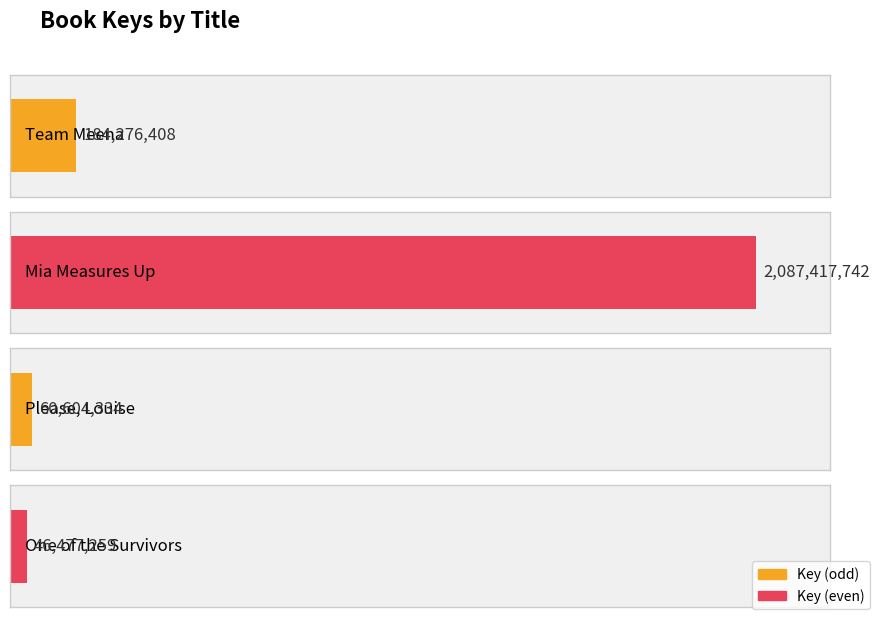

What position from the right is Please, Louise?

2